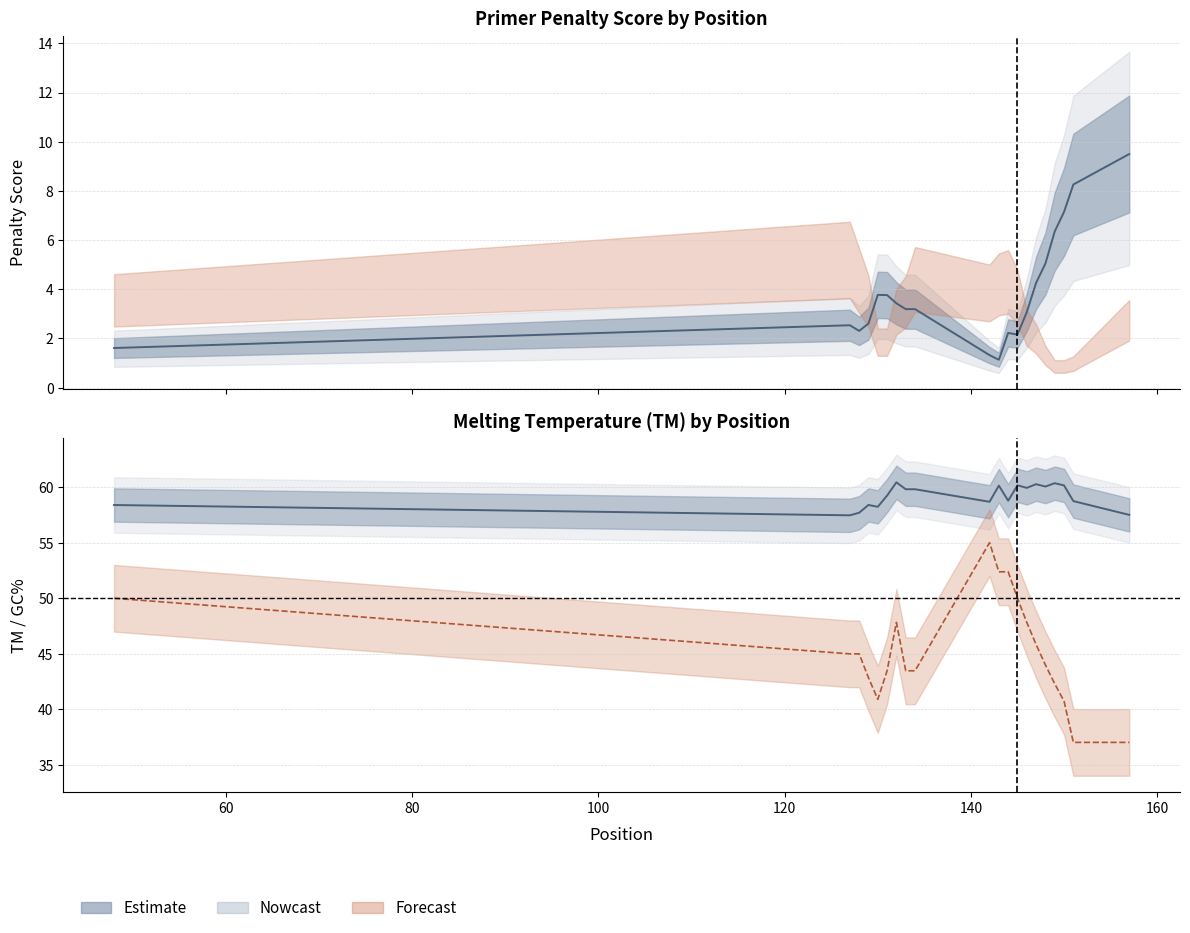

True or false: PRIMER_LEFT_0_GC_PERCENT and pen intersect in this chart.

False